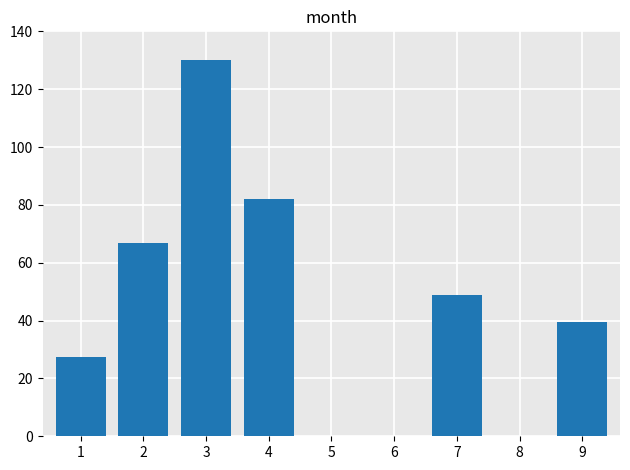

What is the greatest value displayed?

130.0